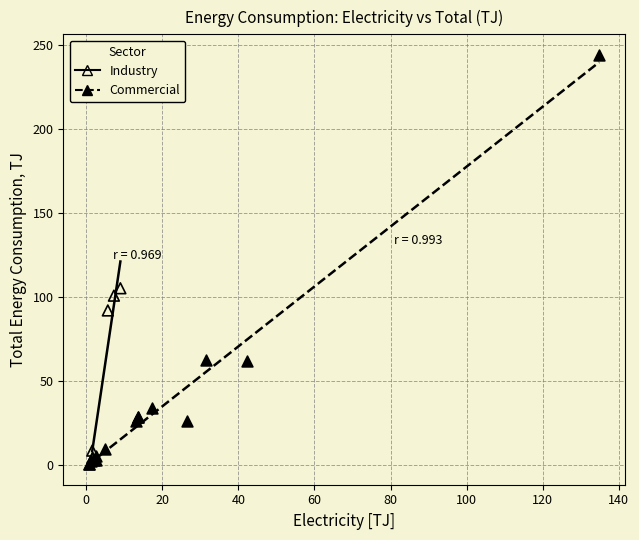

What are all the series names shown in the legend?

Industry, Commercial